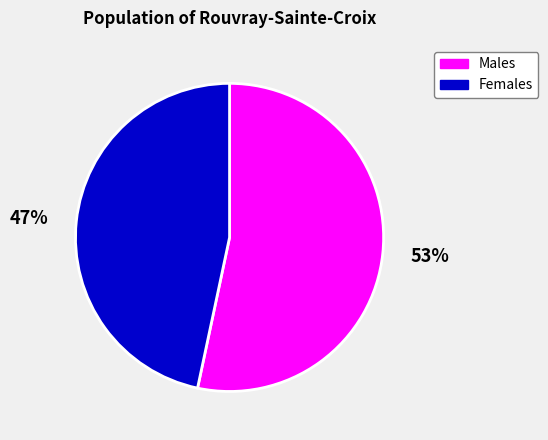

To the nearest percent, what portion does Females represent?

47%